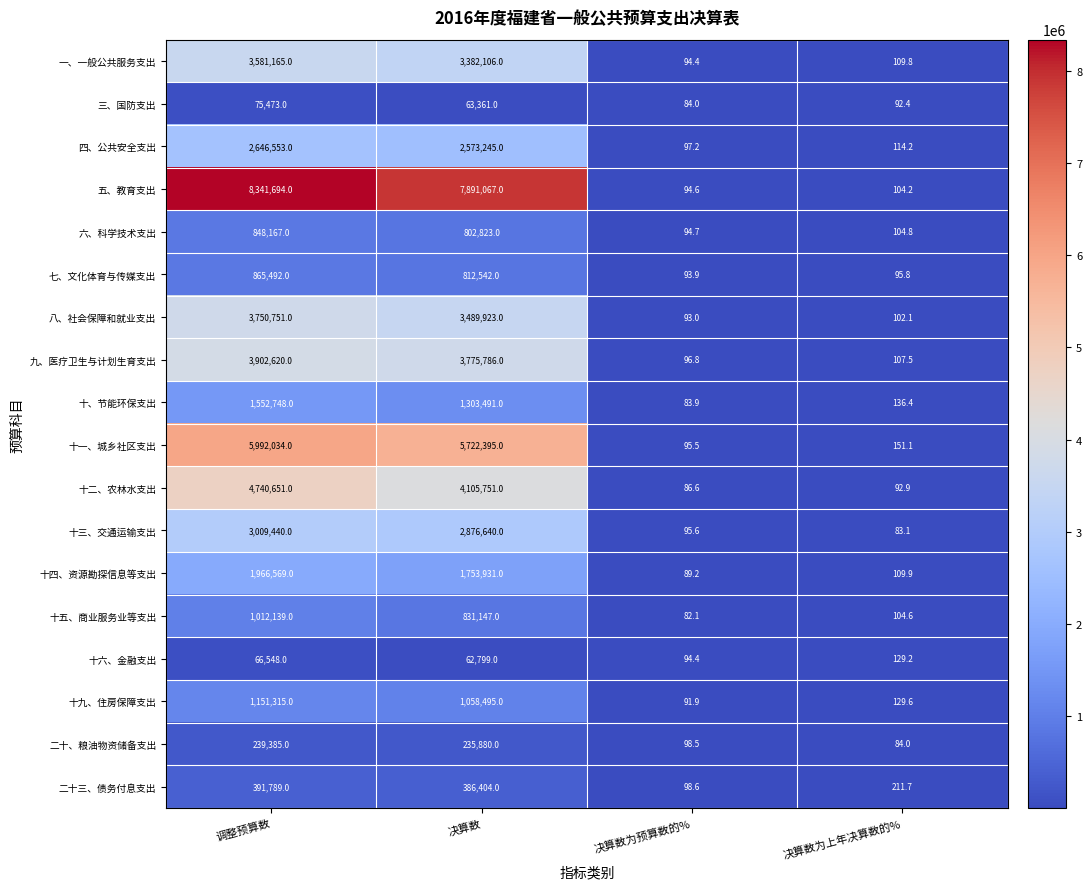

Is it true that 二十、粮油物资储备支出 equals 113.4 at 决算数为上年决算数的%?

False